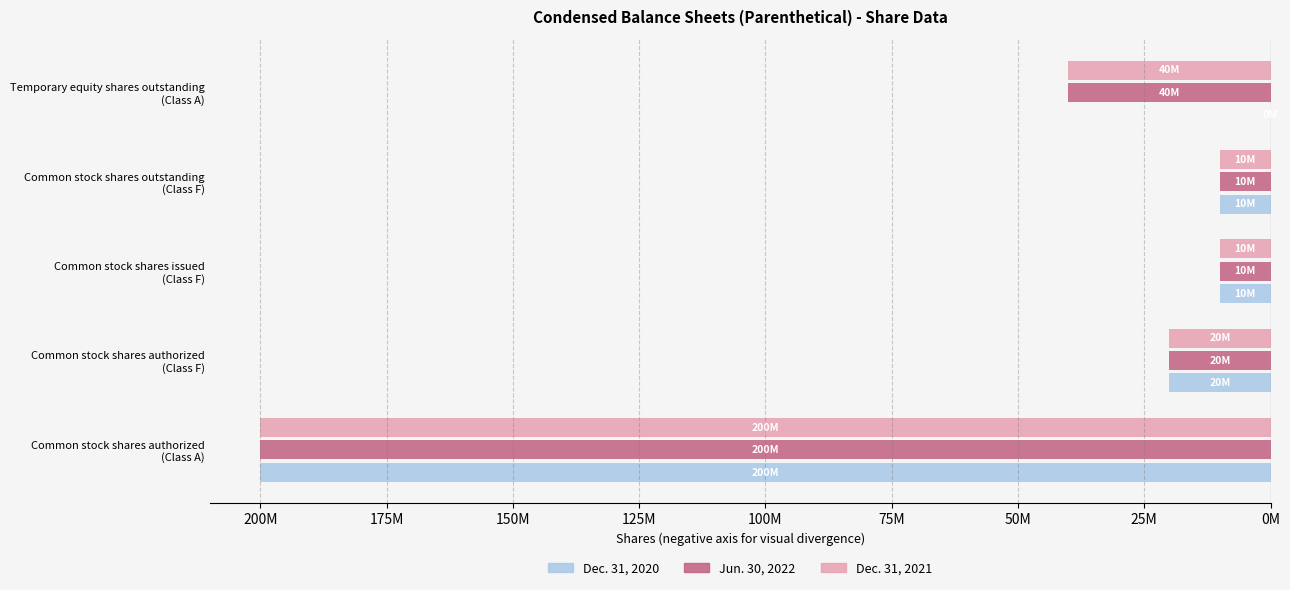

Reading left to right, extract all data points from this chart.

Dec. 31, 2020: -200000000	-20000000	-10000000	-10000000	0
Jun. 30, 2022: -200000000	-20000000	-10000000	-10000000	-40000000
Dec. 31, 2021: -200000000	-20000000	-10000000	-10000000	-40000000